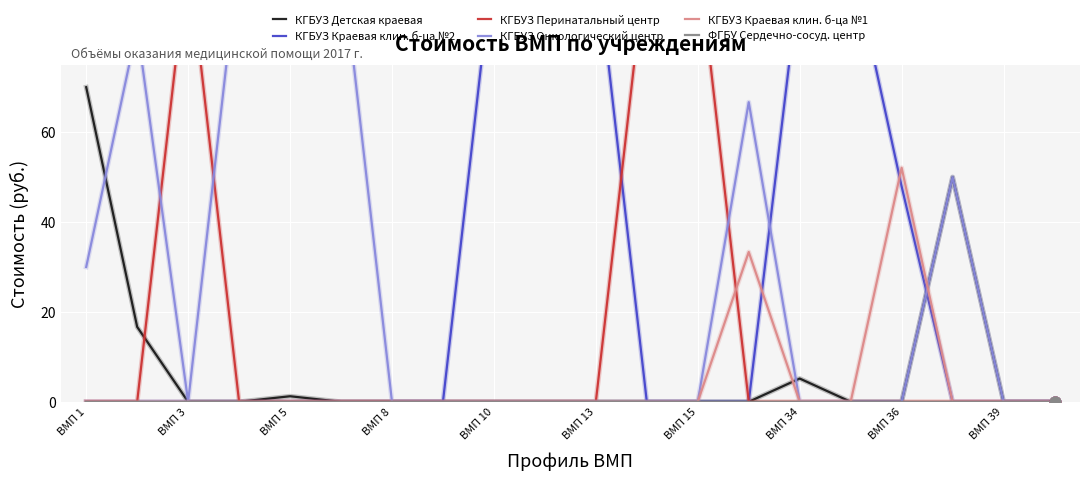

Which series contains the lowest Y value?

КГБУЗ Детская краевая